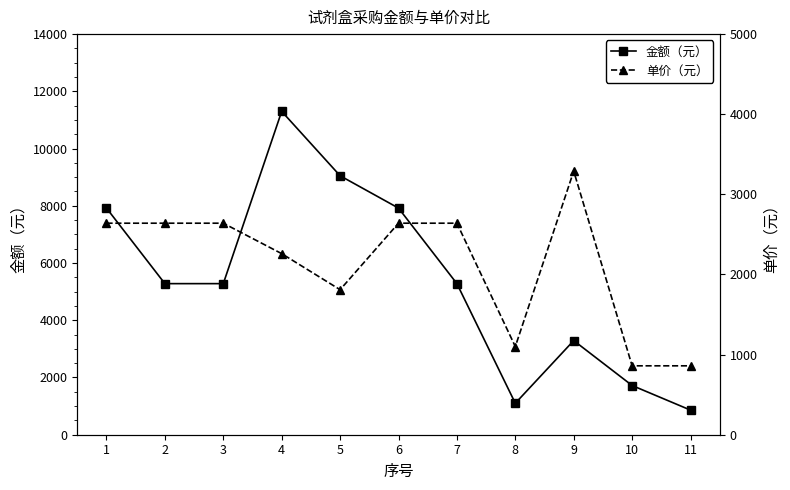

True or false: 单价（元） and 金额（元） cross at least once.

False